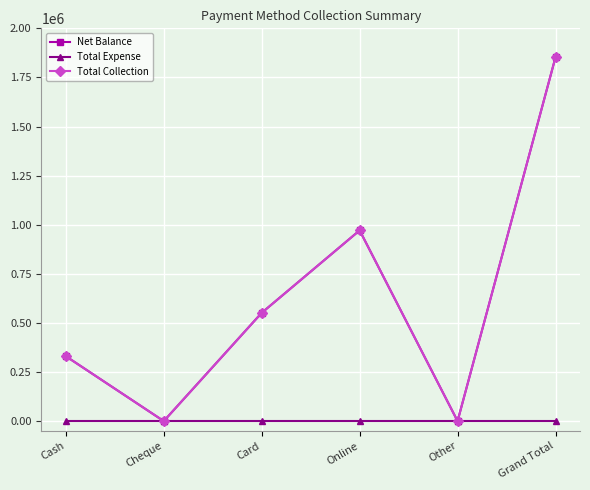

At Cash, list the series in order from largest to smallest.

Net Balance, Total Collection, Total Expense